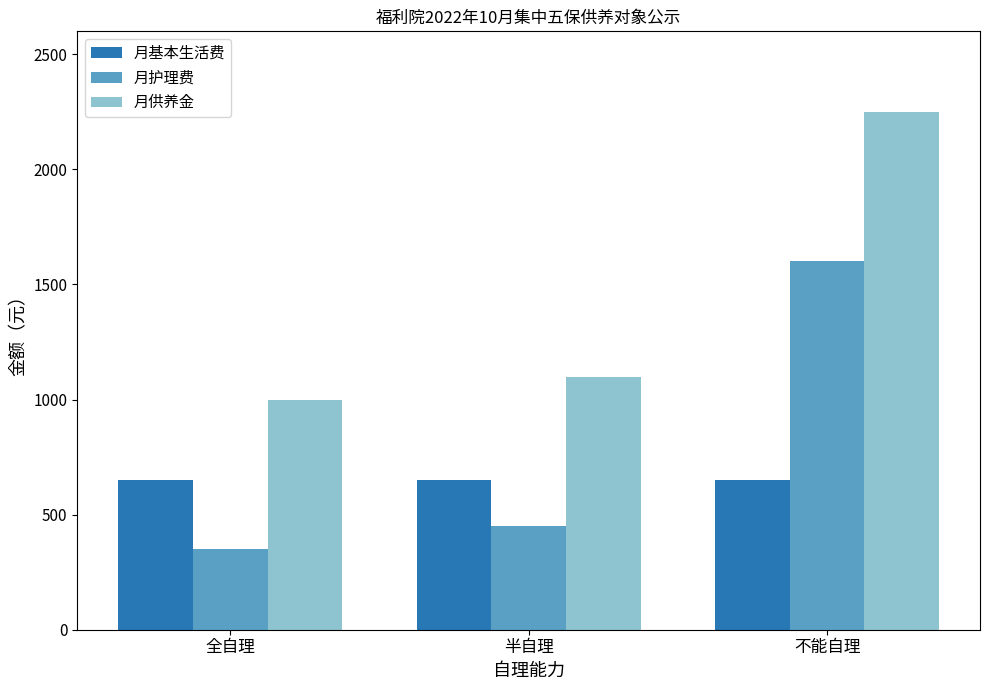

What position from the right is 全自理?

3